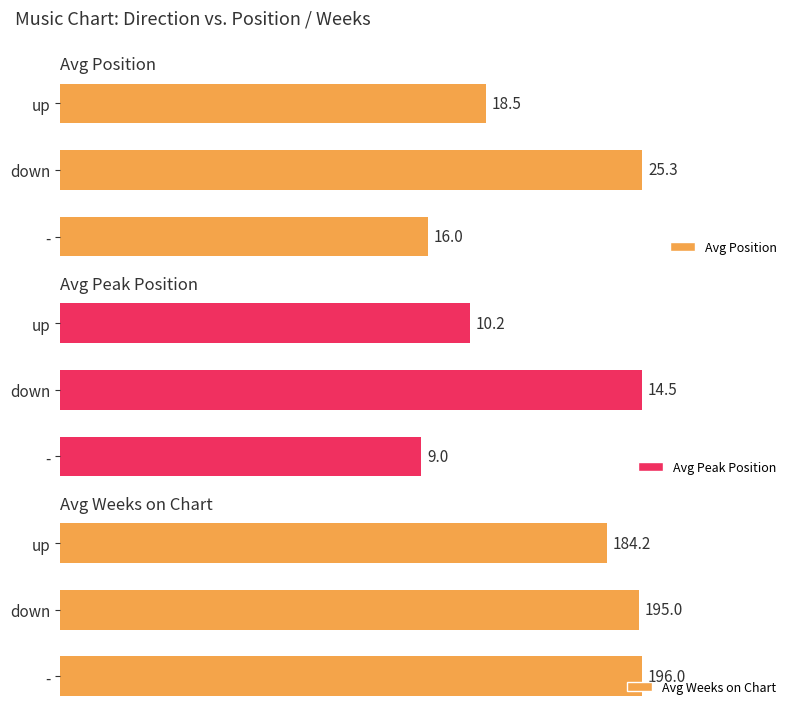

List the labels in order of Avg Position value, smallest first.

-, up, down